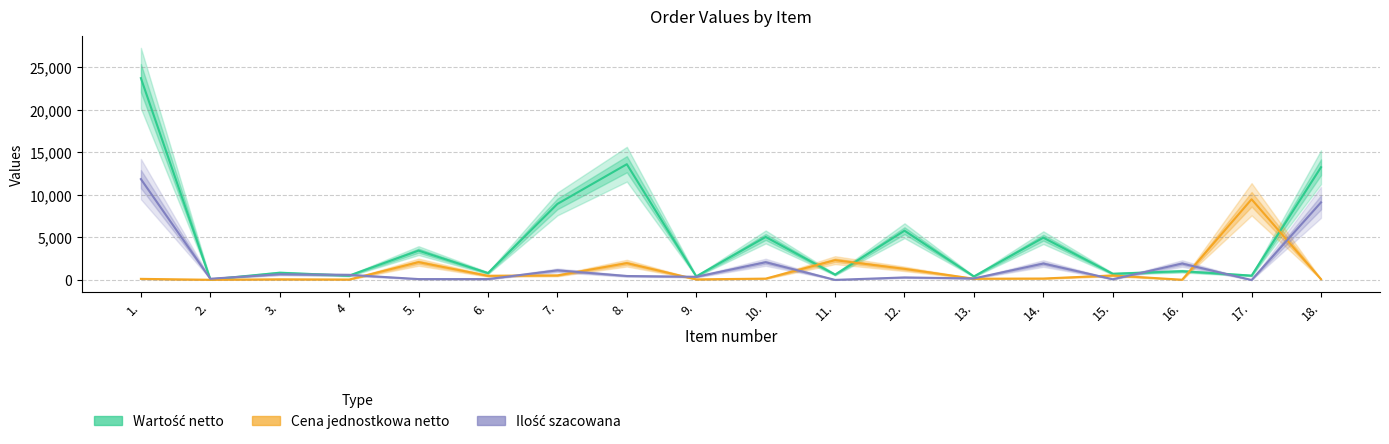

How many distinct data groups are displayed?

3